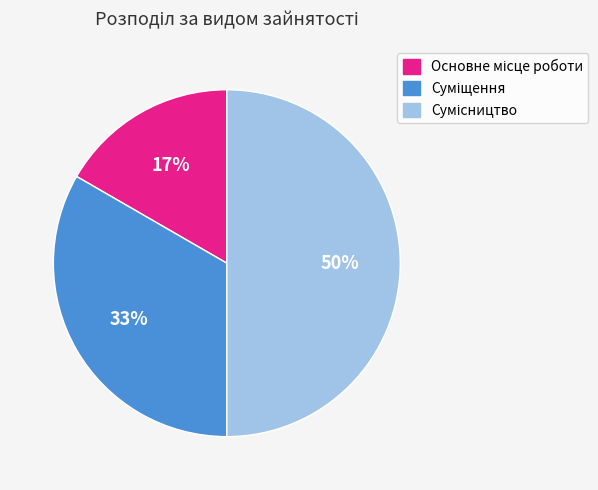

To the nearest percent, what is the average slice percentage?

33%